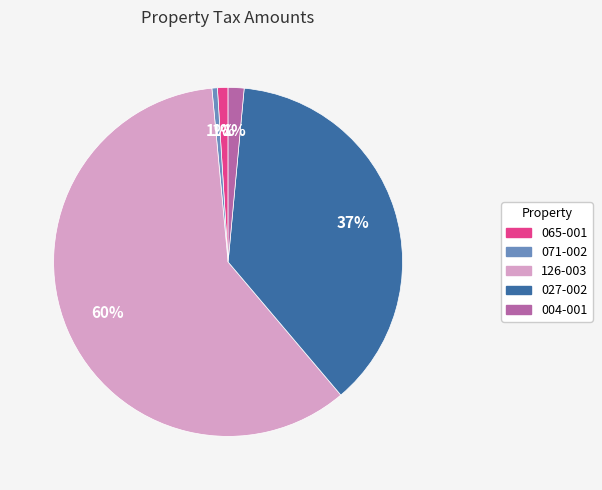

To the nearest percent, what is the average slice percentage?

20%